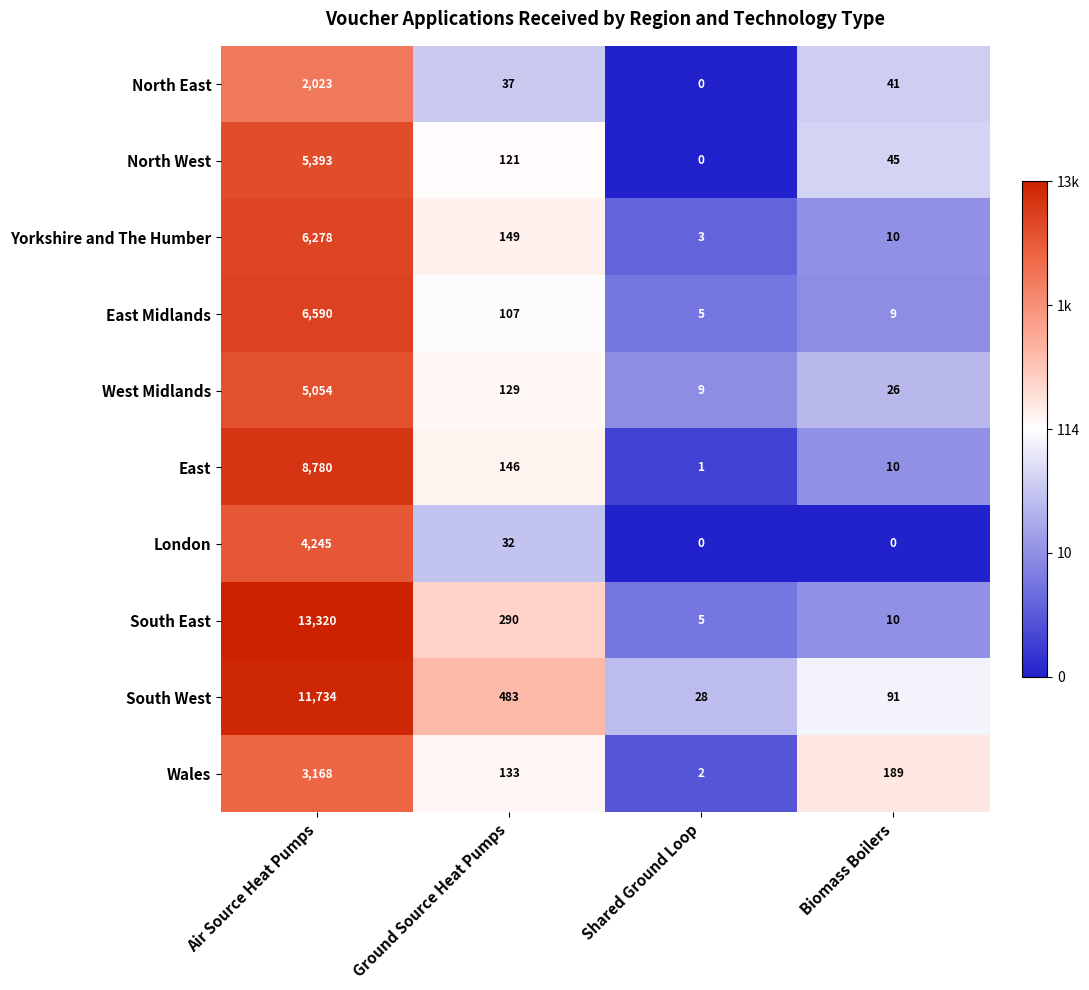

What is the difference between the maximum and second lowest values in the Wales series?

3035